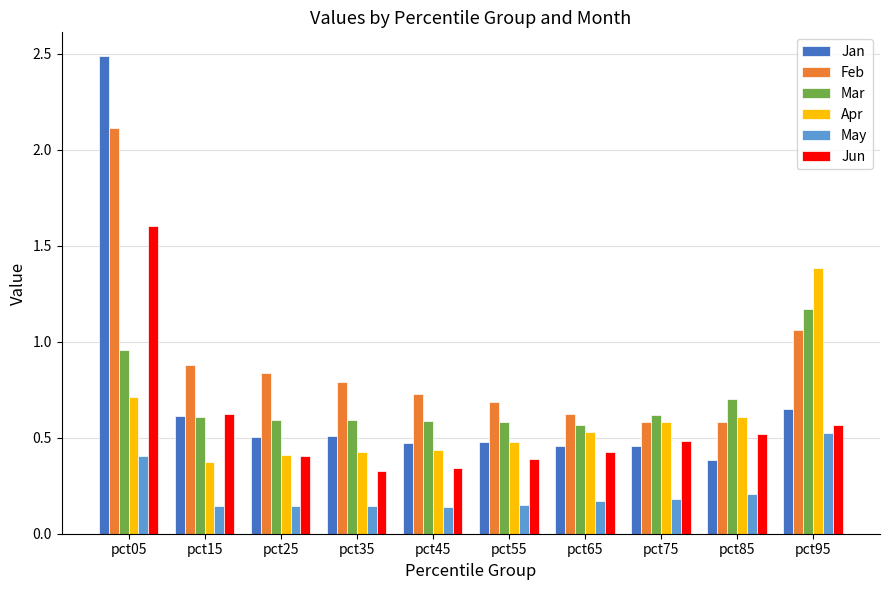

Which series has the largest range (max minus min)?

Jan